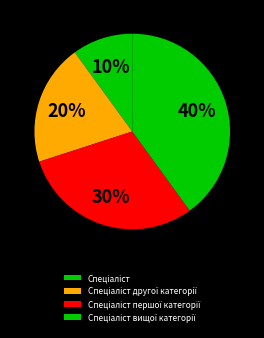

What is the total percentage of Спеціаліст вищої категорії and Спеціаліст першої категорії?

70.0%